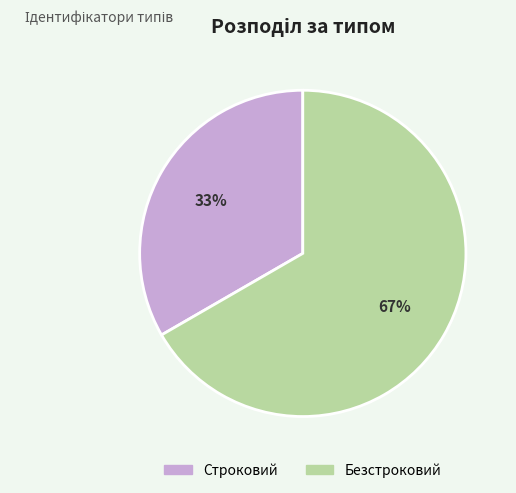

True or false: Строковий accounts for 33% of the total.

True